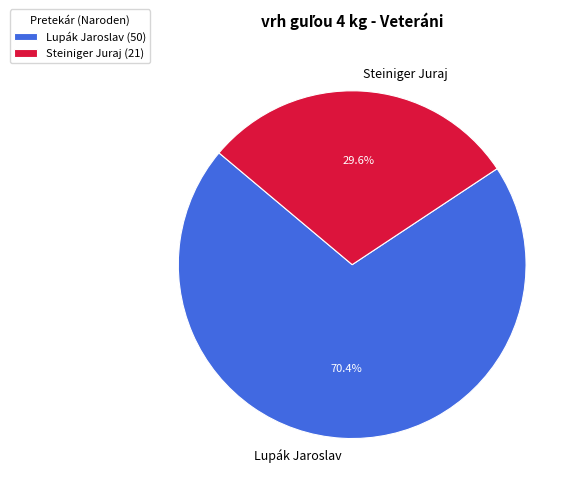

Does any single category account for the majority?

Yes